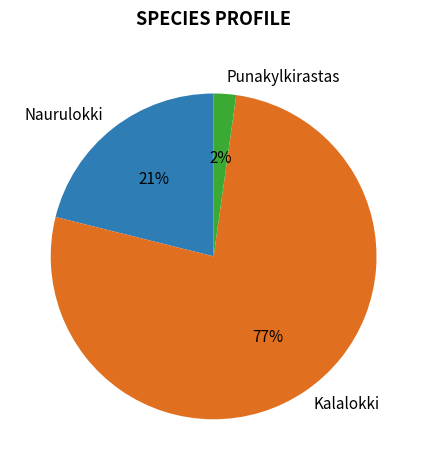

To the nearest percent, what percentage of the pie is Kalalokki?

77%